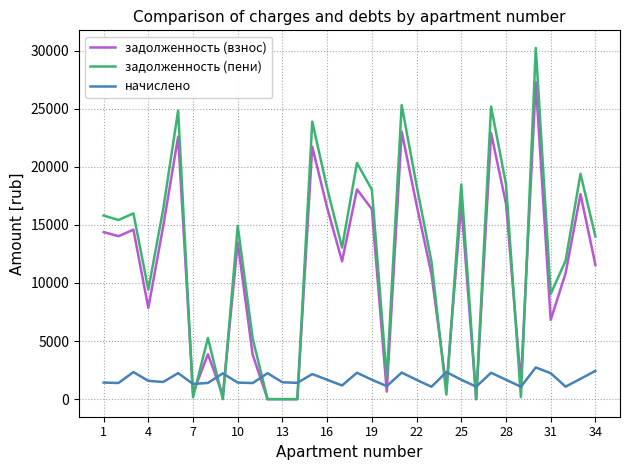

How many values in the задолженность (пени) series exceed 14919?

17